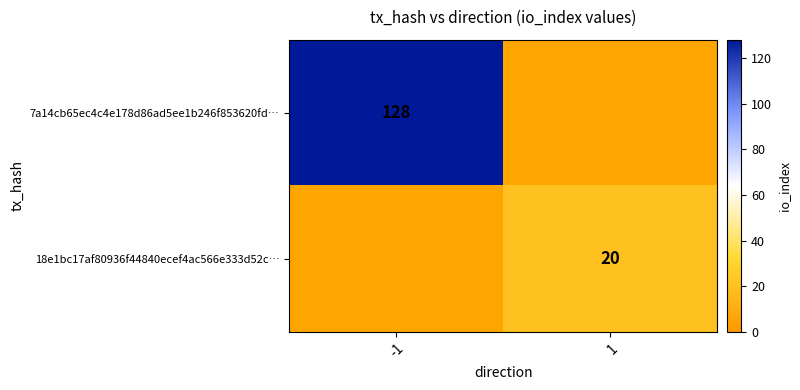

The value of 18e1bc17af80936f44840ecef4ac566e333d52c… at 1 is 33. True or false?

False